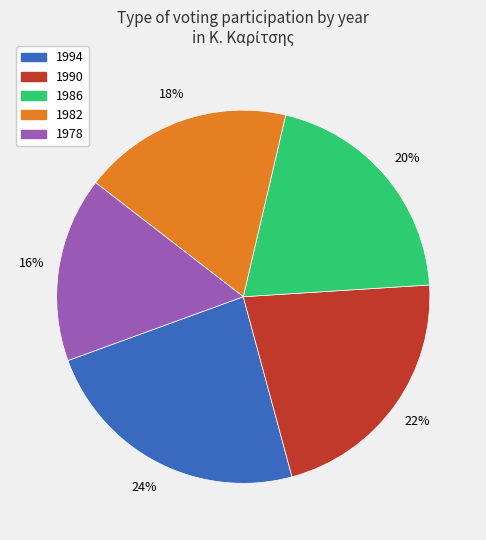

Count the number of slices in the pie.

5